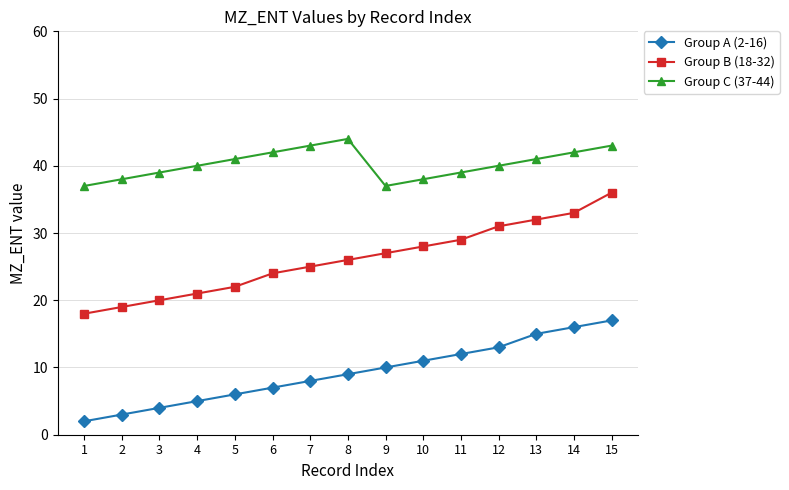

What is the minimum value for Group C (37-44)?

37